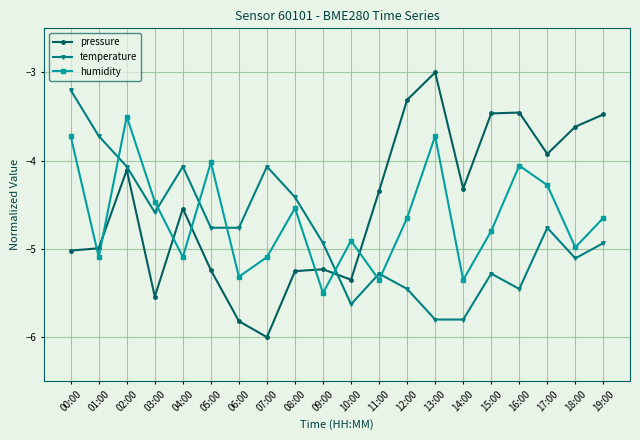

What is the label of the 19th point from the left?

18:00